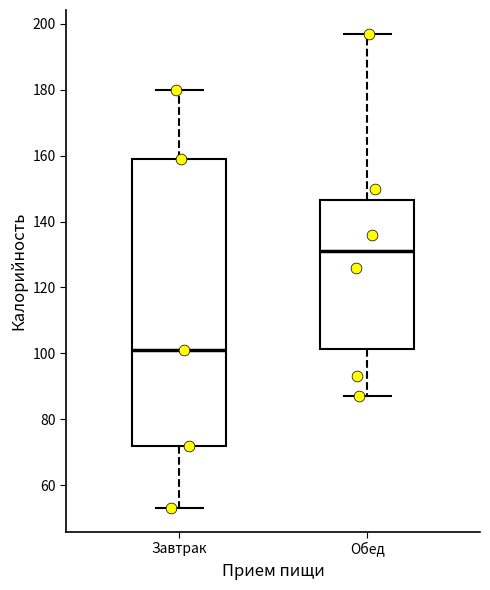

Where is the lower edge of the box for Обед on the y-axis? The values are not printed on the chart, so give them approximately, as read against the axis.

102